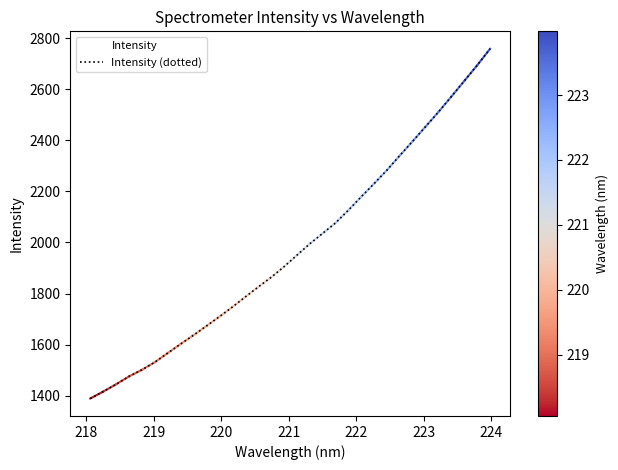

What is the value of the Intensity (dotted) point at the 28th from the left?

2510.9